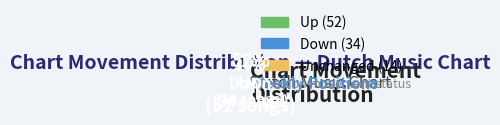

To the nearest percent, what is the difference between the - and down slice percentages?

20%